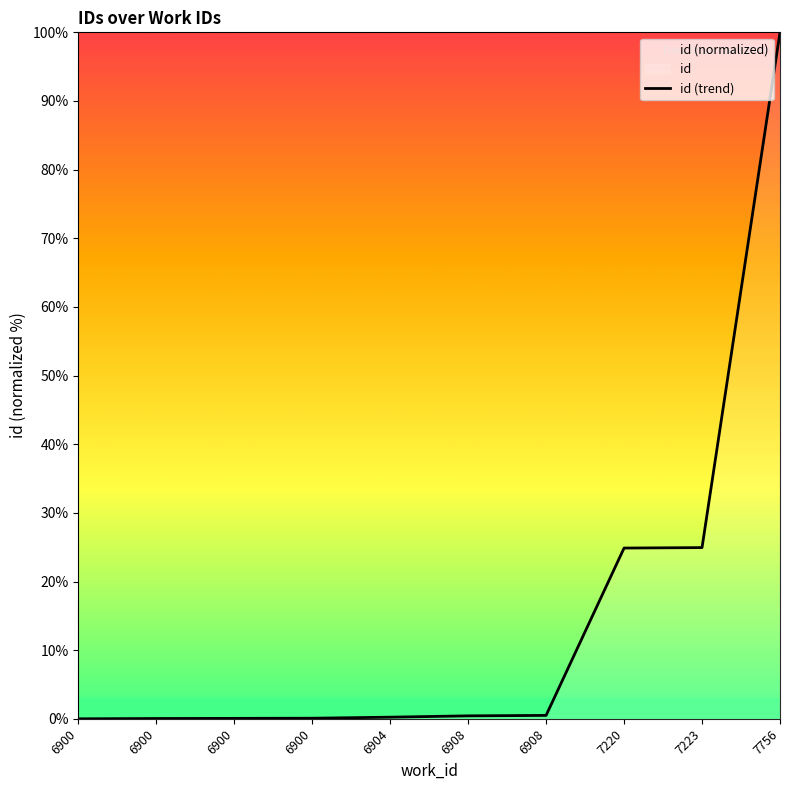

What is the ratio of the value at 7220 to the value at 7223?

1.0